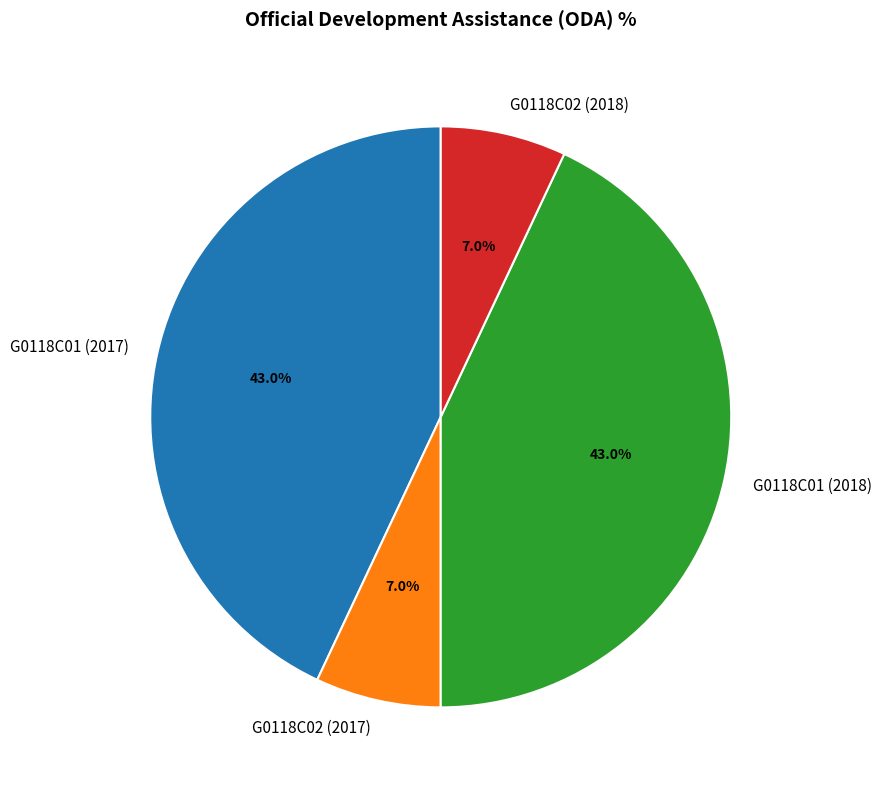

To the nearest percent, what is the average slice percentage?

25%